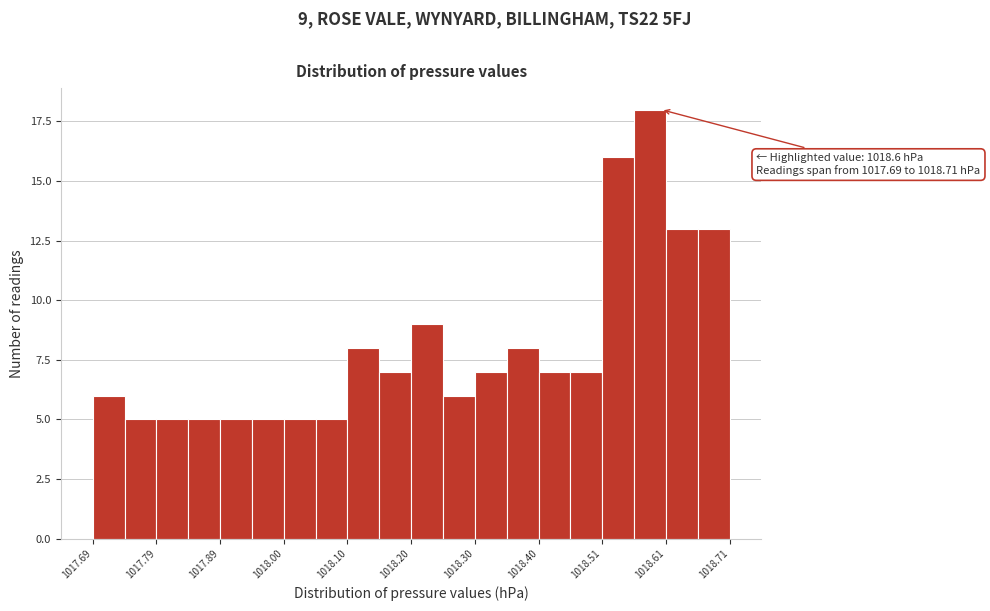

Around what value on the x-axis is the tallest bar? Give the approximate position of its centre, as read against the axis.

1018.58